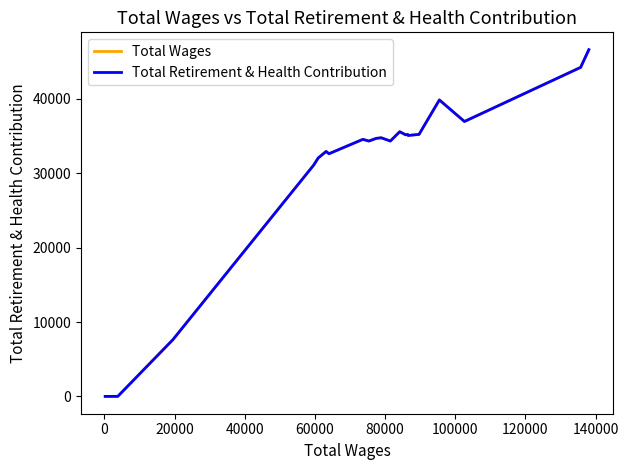

Does the chart display data point markers on the line(s)?

No